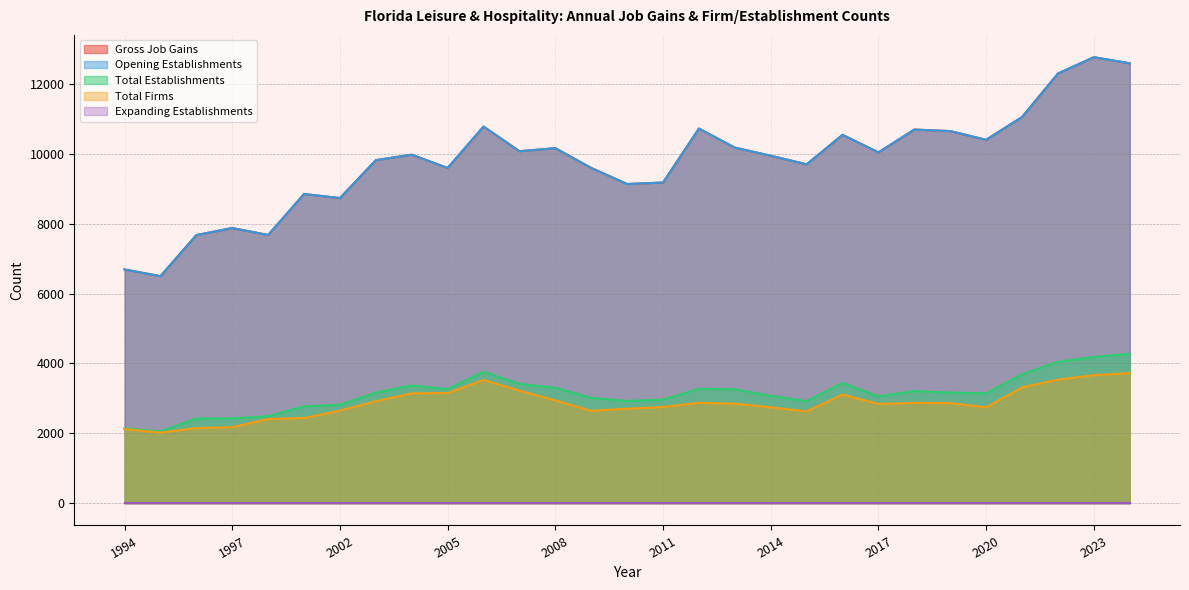

What is the average value of the Opening Establishments series?

9788